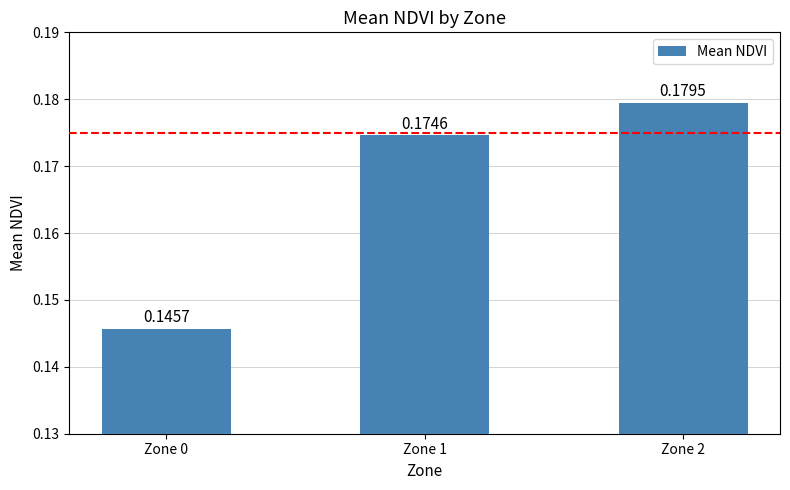

What is the sum of the values at Zone 1 and Zone 0?

0.3